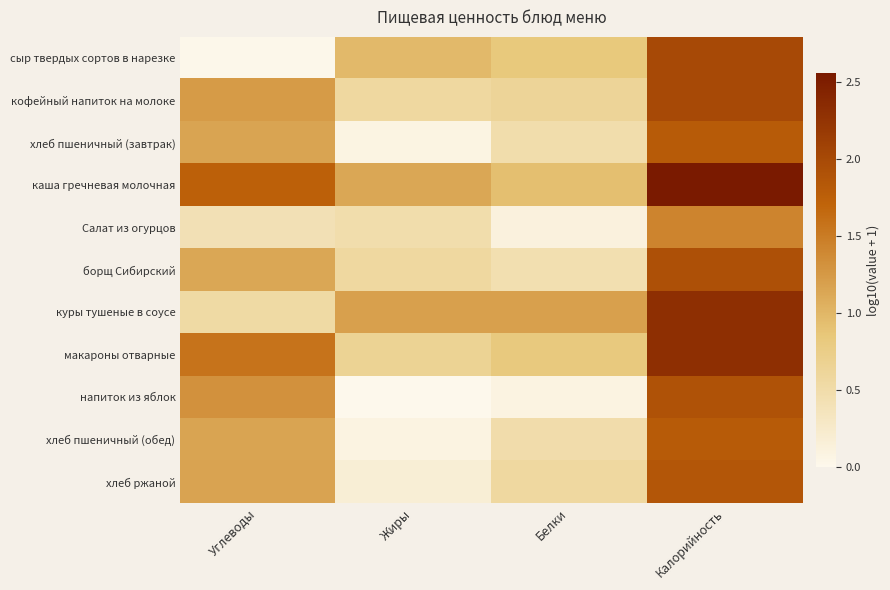

How many categories are shown in the chart?

4